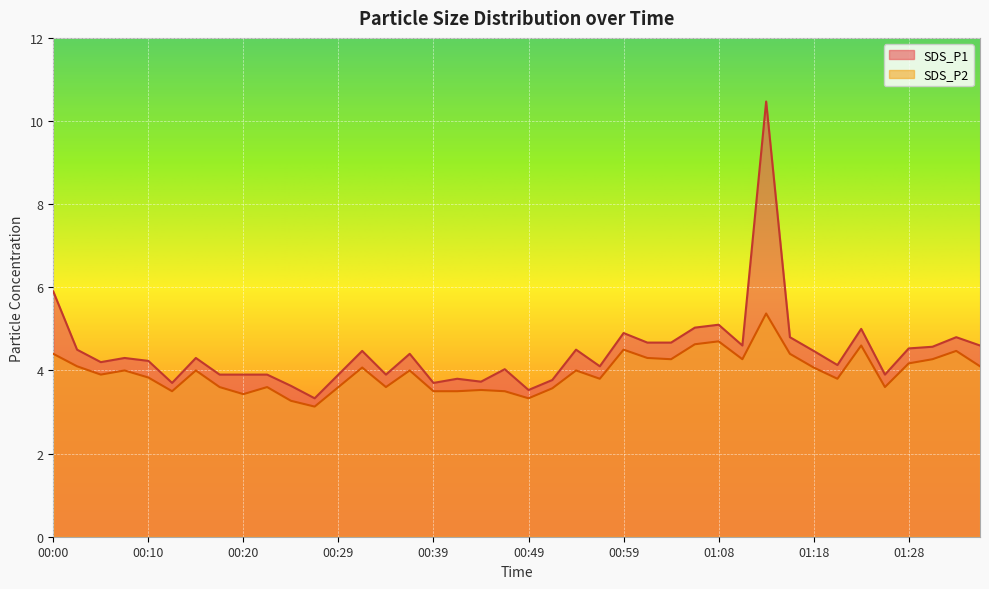

Is it true that SDS_P2 equals 3.8 at 01:21?

True